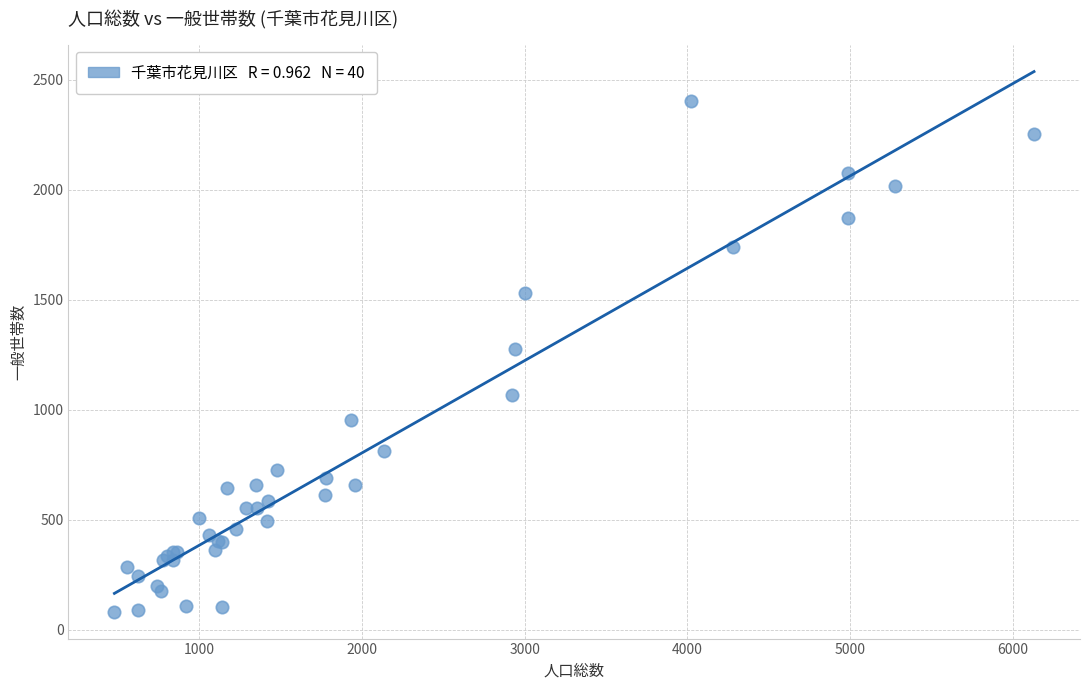

What Y value in the scatter plot is closest to 1244?

1278